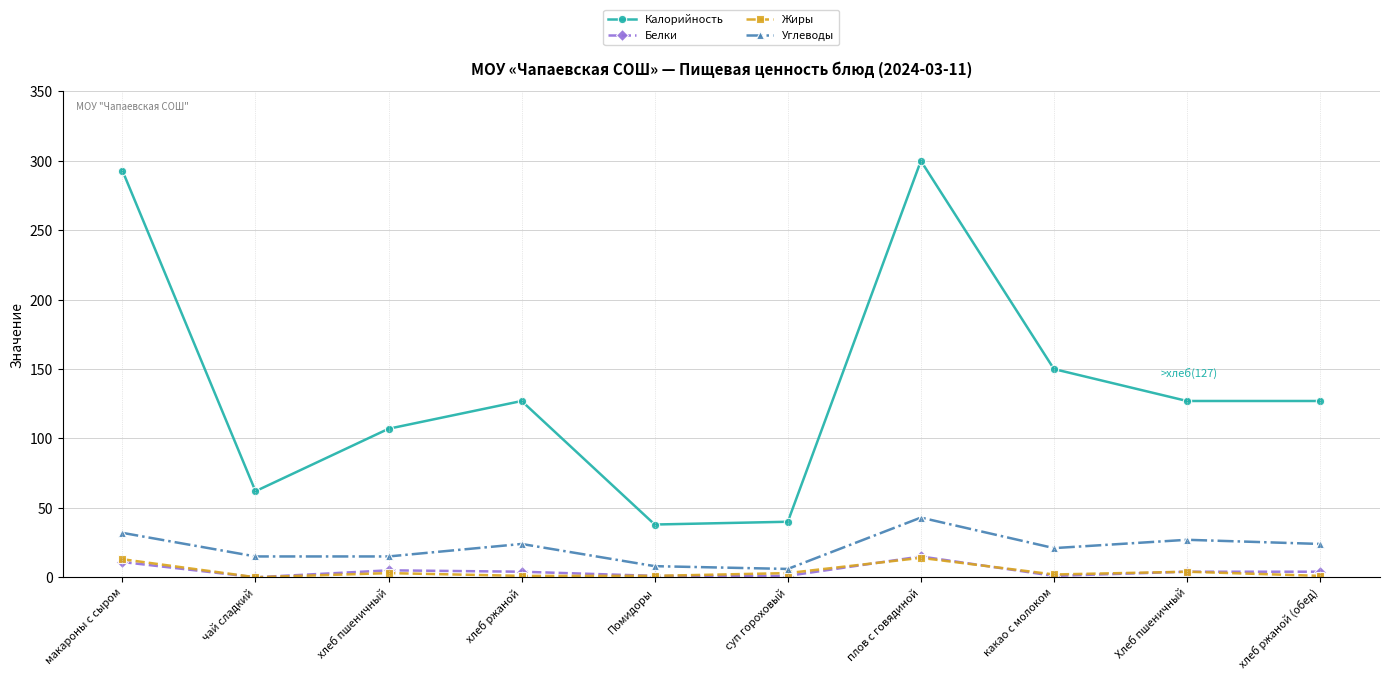

What is the label of the 2nd point from the left?

чай сладкий